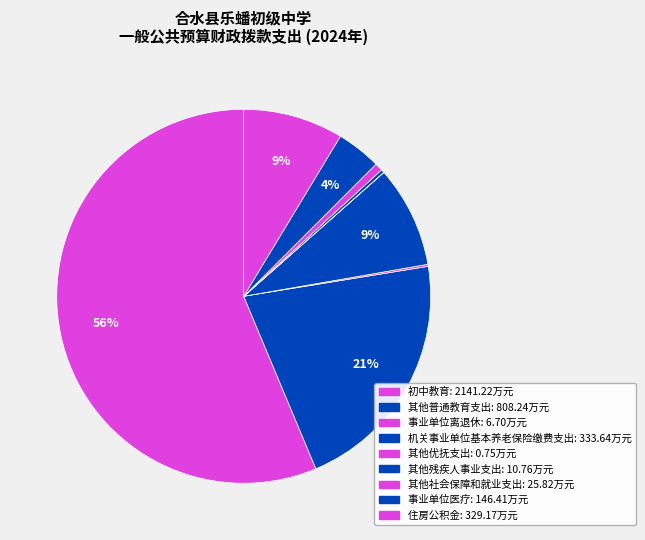

Count the number of slices in the pie.

9